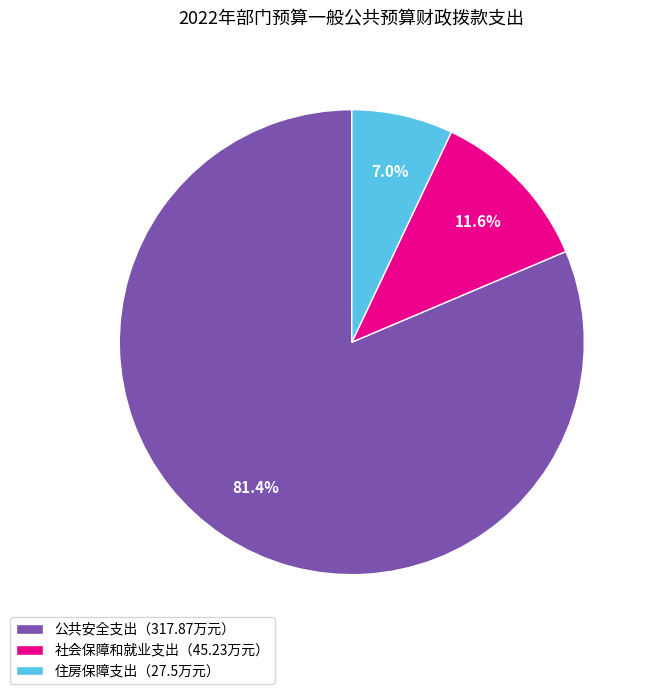

Rank the categories by value from lowest to highest.

住房保障支出（27.5万元）, 社会保障和就业支出（45.23万元）, 公共安全支出（317.87万元）